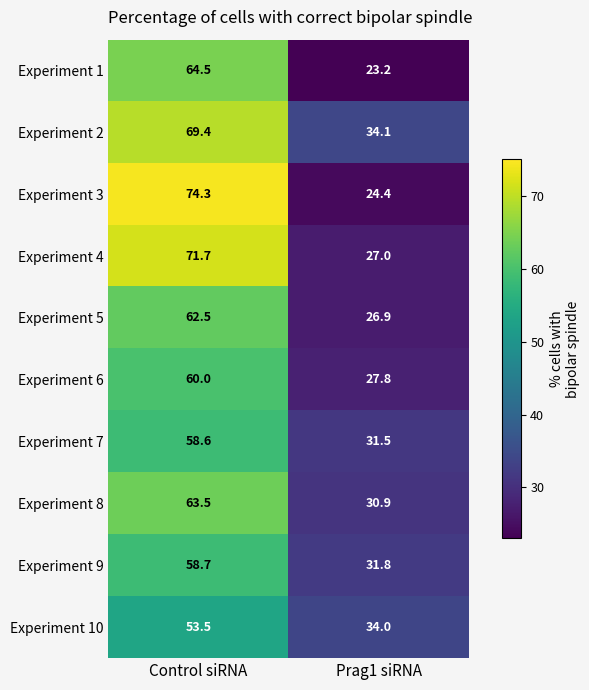

Rank the series at Control siRNA from lowest to highest value.

Experiment 10, Experiment 7, Experiment 9, Experiment 6, Experiment 5, Experiment 8, Experiment 1, Experiment 2, Experiment 4, Experiment 3